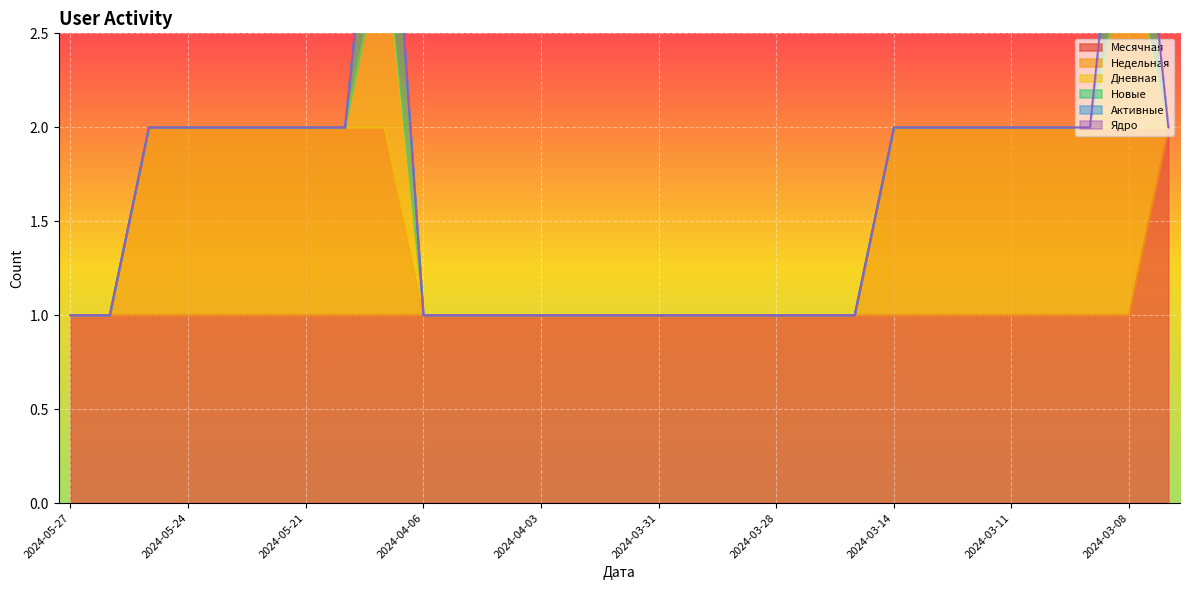

True or false: Новые and Дневная cross at least once.

False